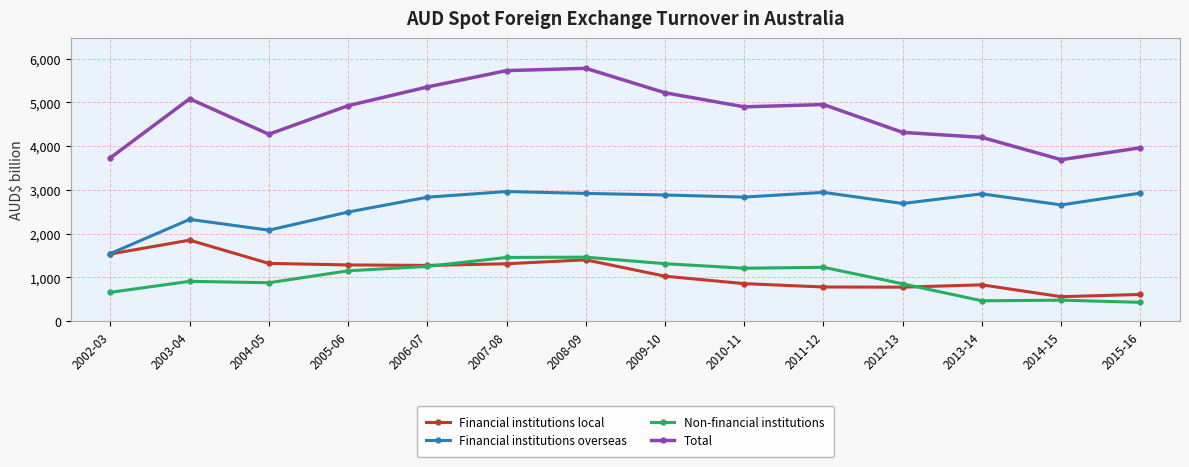

True or false: Total has a value of 1409.7 at 2015-16.

False